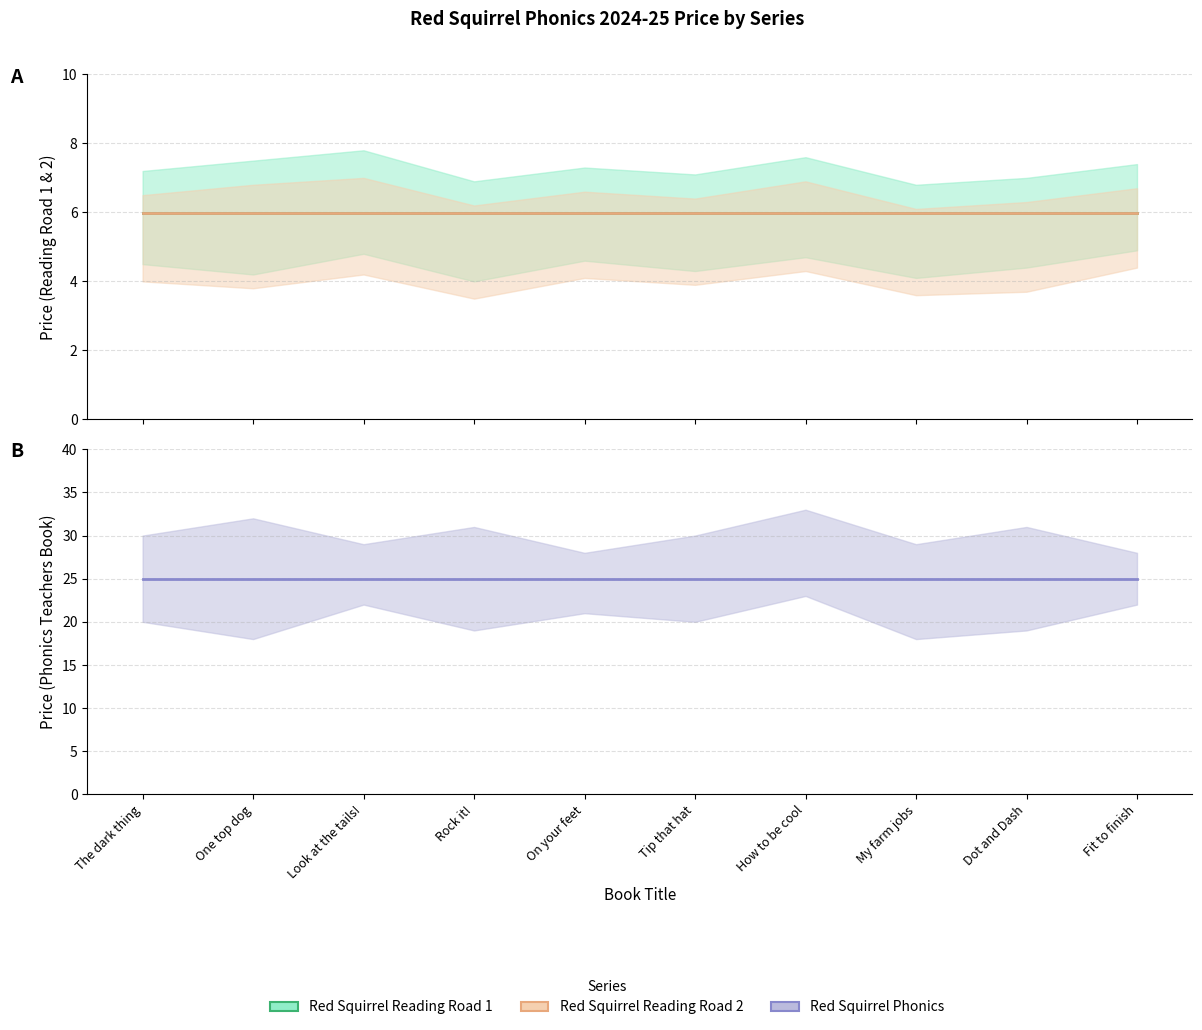

Is it true that Red Squirrel Reading Road 2 equals 2.2 at Tip that hat?

False